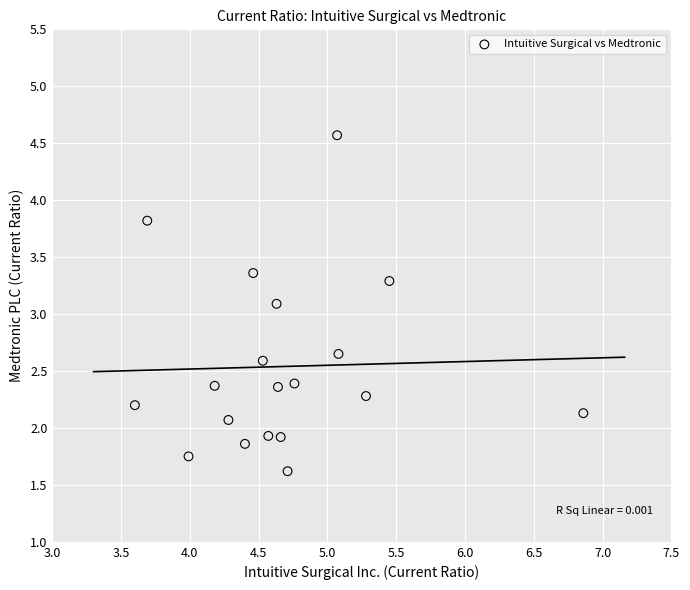

What Y value in the scatter plot is closest to 3?

3.1